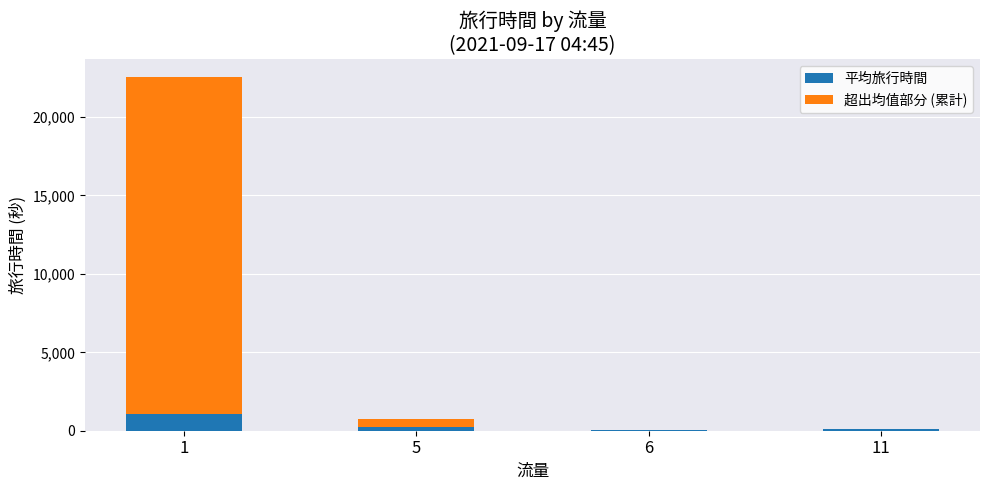

What is the maximum value for 平均旅行時間?

1074